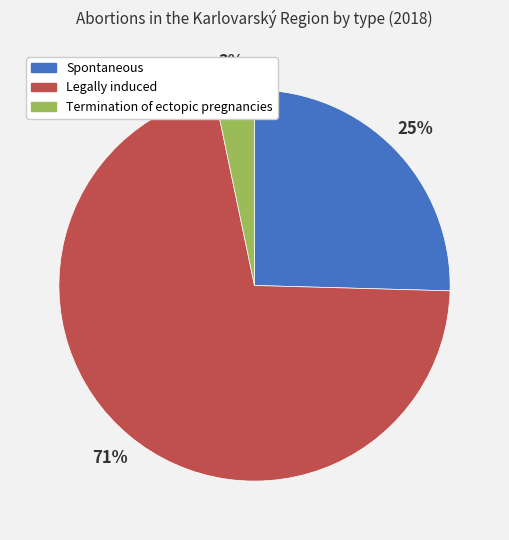

What percentage is the Termination of ectopic pregnancies slice, to the nearest percent?

3%